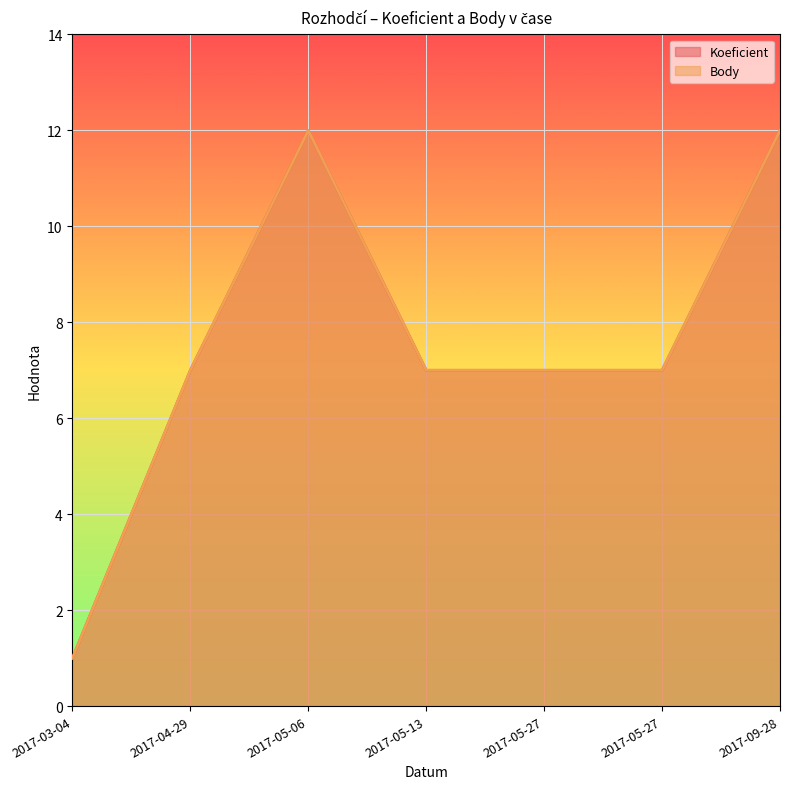

Reading left to right, what are all the values shown in this chart?

Koeficient: 1	7	12	7	7	7	12
Body: 1	7	12	7	7	7	12